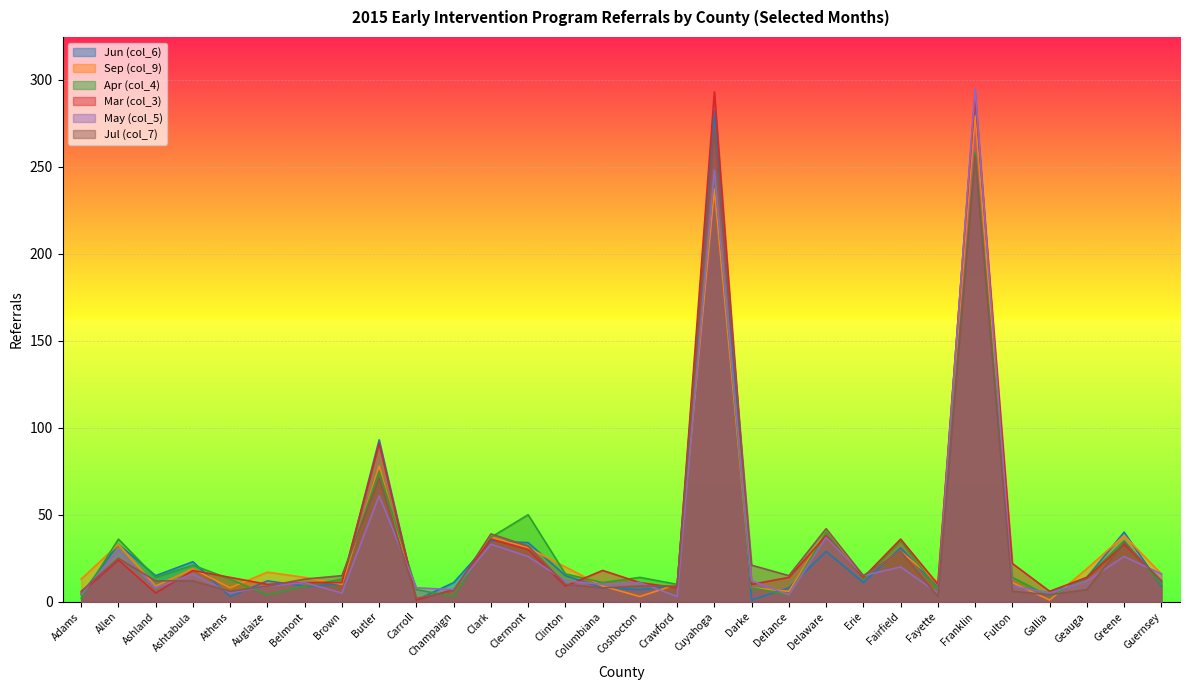

What is the sum of all May (col_5) values?

963